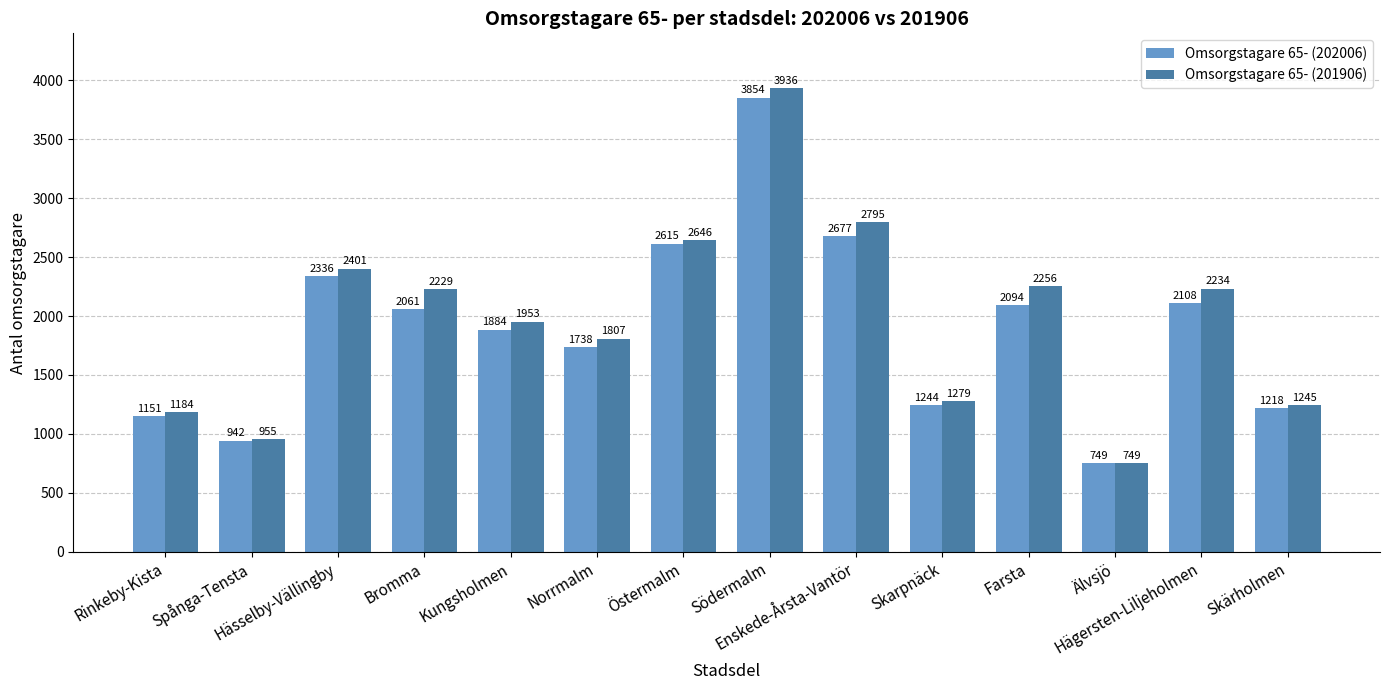

Which series has the largest range (max minus min)?

Omsorgstagare 65- (201906)